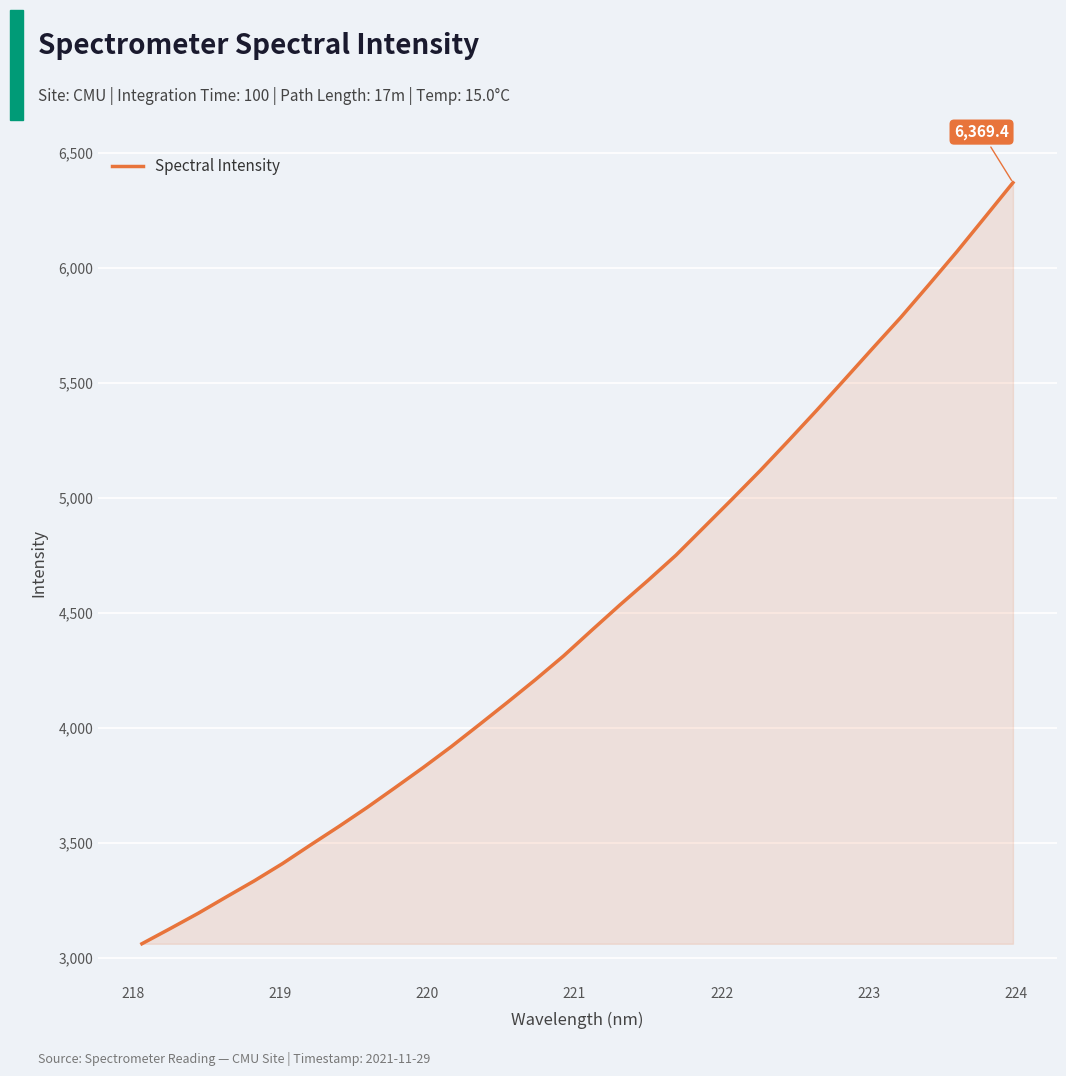

What is the difference between the maximum and minimum values?

3308.0